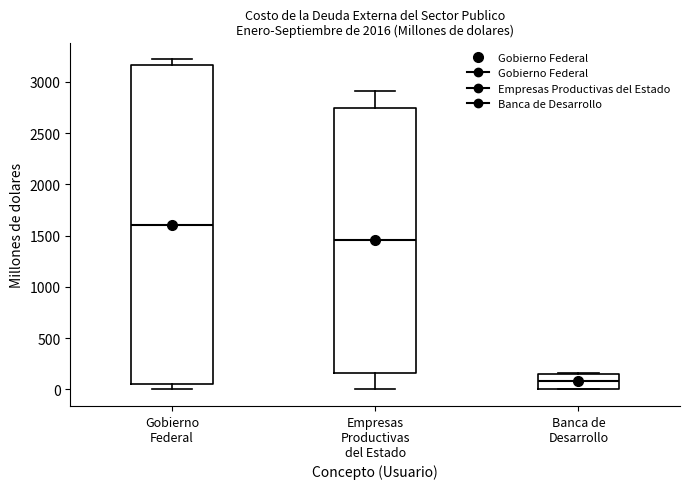

Where does the median line of the box for Banca de Desarrollo sit on the y-axis? The values are not printed on the chart, so give them approximately, as read against the axis.

100